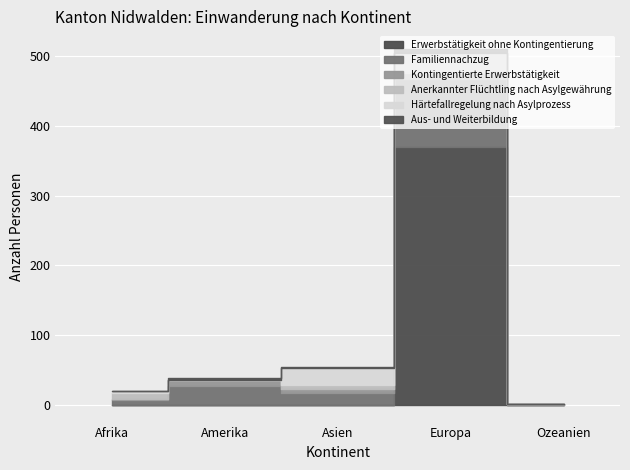

Which series changed the most between Afrika and Asien?

Härtefallregelung nach Asylprozess